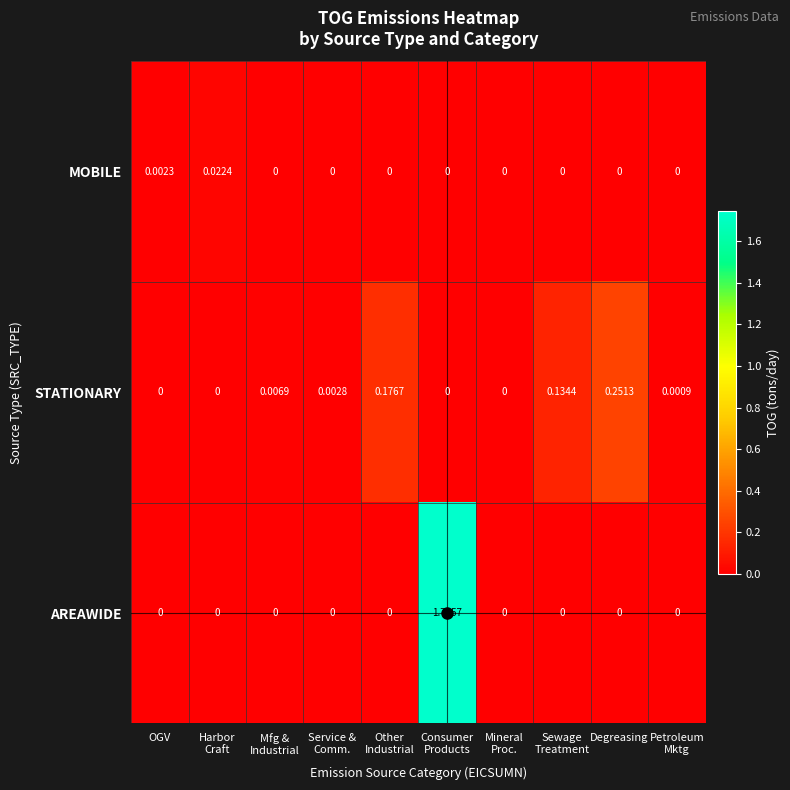

Which series has the widest spread of values?

AREAWIDE